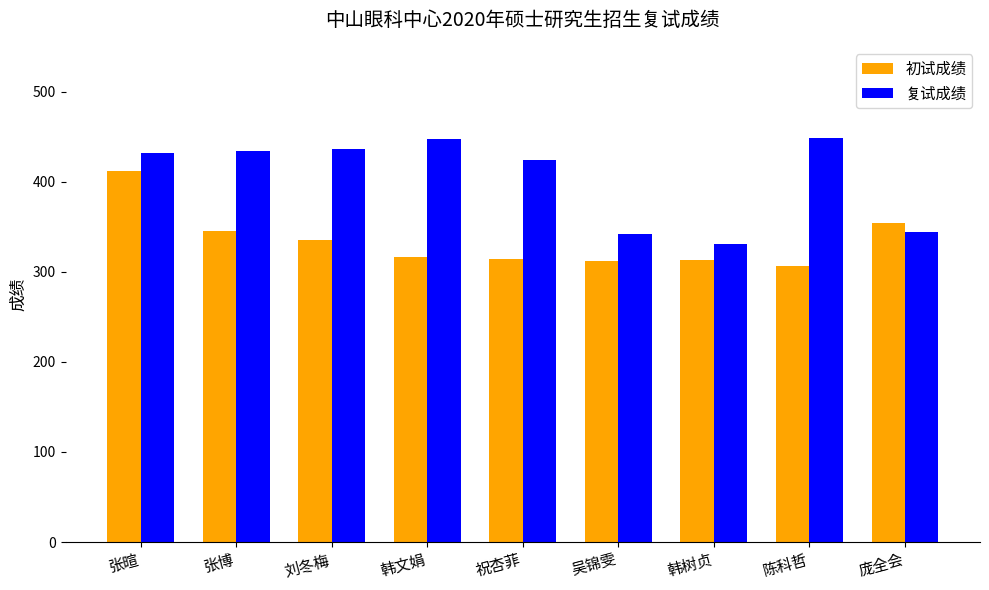

Is it true that 初试成绩 equals 312.0 at 吴锦雯?

True